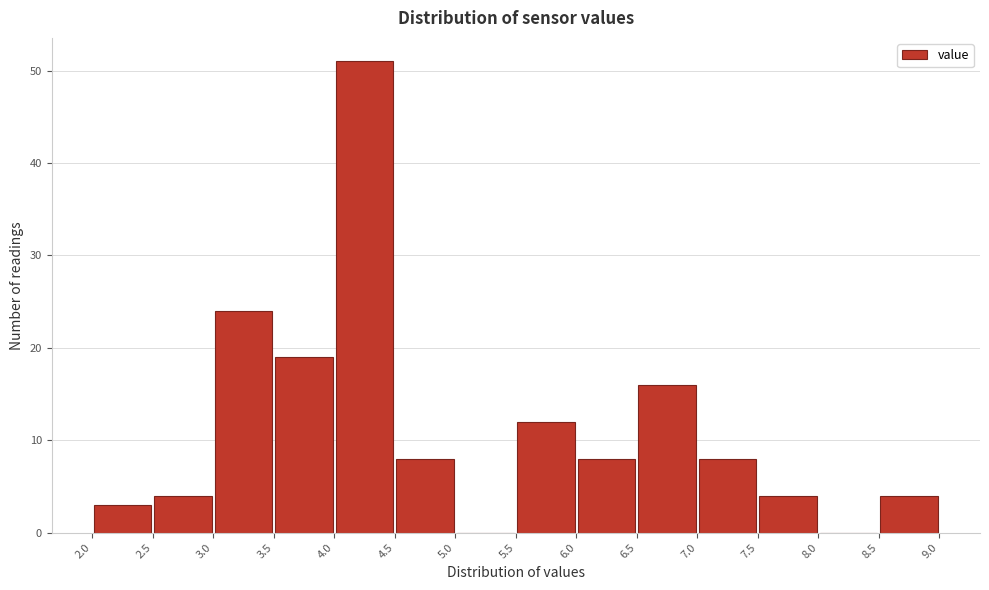

How tall is the bar that spans 3.5 to 4.0 on the x-axis? The values are not printed on the chart, so give them approximately, as read against the axis.

19